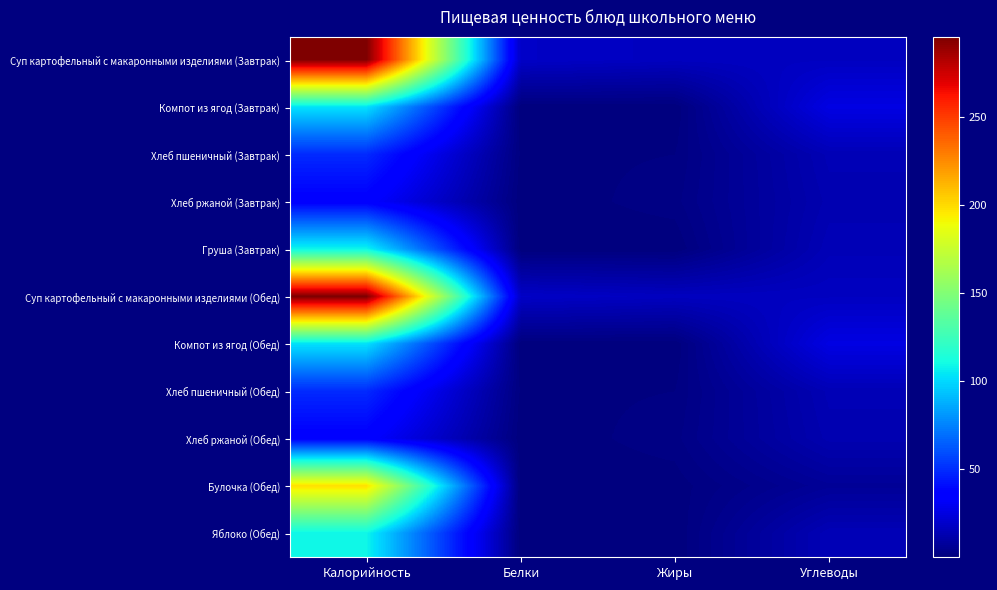

Reading left to right, transcribe all the data shown in this chart.

Суп картофельный с макаронными изделиями (Завтрак): Калорийность=295.2	Белки=18.7	Жиры=16.8	Углеводы=17.1
Компот из ягод (Завтрак): Калорийность=102.4	Белки=0.1	Жиры=0.1	Углеводы=26.0
Хлеб пшеничный (Завтрак): Калорийность=49.2	Белки=0.8	Жиры=1.2	Углеводы=14.3
Хлеб ржаной (Завтрак): Калорийность=35.2	Белки=0.2	Жиры=1.9	Углеводы=13.2
Груша (Завтрак): Калорийность=108.5	Белки=0.1	Жиры=0.1	Углеводы=14.7
Суп картофельный с макаронными изделиями (Обед): Калорийность=295.2	Белки=18.7	Жиры=16.8	Углеводы=17.1
Компот из ягод (Обед): Калорийность=102.4	Белки=0.1	Жиры=0.1	Углеводы=26.0
Хлеб пшеничный (Обед): Калорийность=49.2	Белки=0.8	Жиры=1.2	Углеводы=14.3
Хлеб ржаной (Обед): Калорийность=35.2	Белки=0.2	Жиры=1.9	Углеводы=13.2
Булочка (Обед): Калорийность=198.2	Белки=0.1	Жиры=0.5	Углеводы=6.7
Яблоко (Обед): Калорийность=108.5	Белки=0.1	Жиры=0.1	Углеводы=14.7